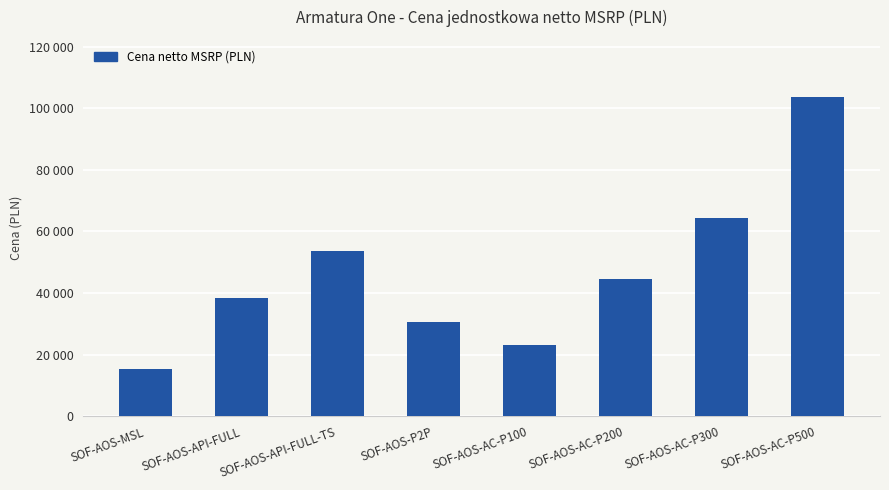

Does the chart contain any negative values?

No